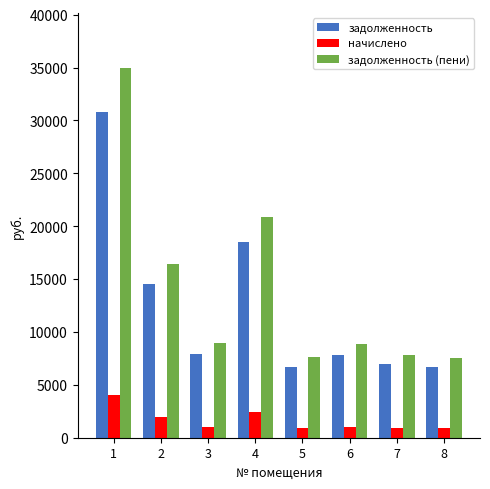

At which label is задолженность closest to 18746?

4